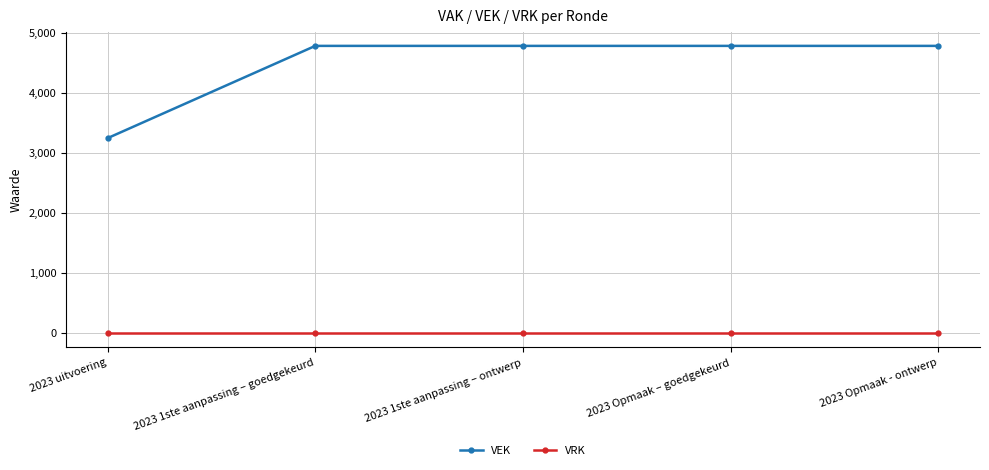

Count the number of categories in the chart.

5